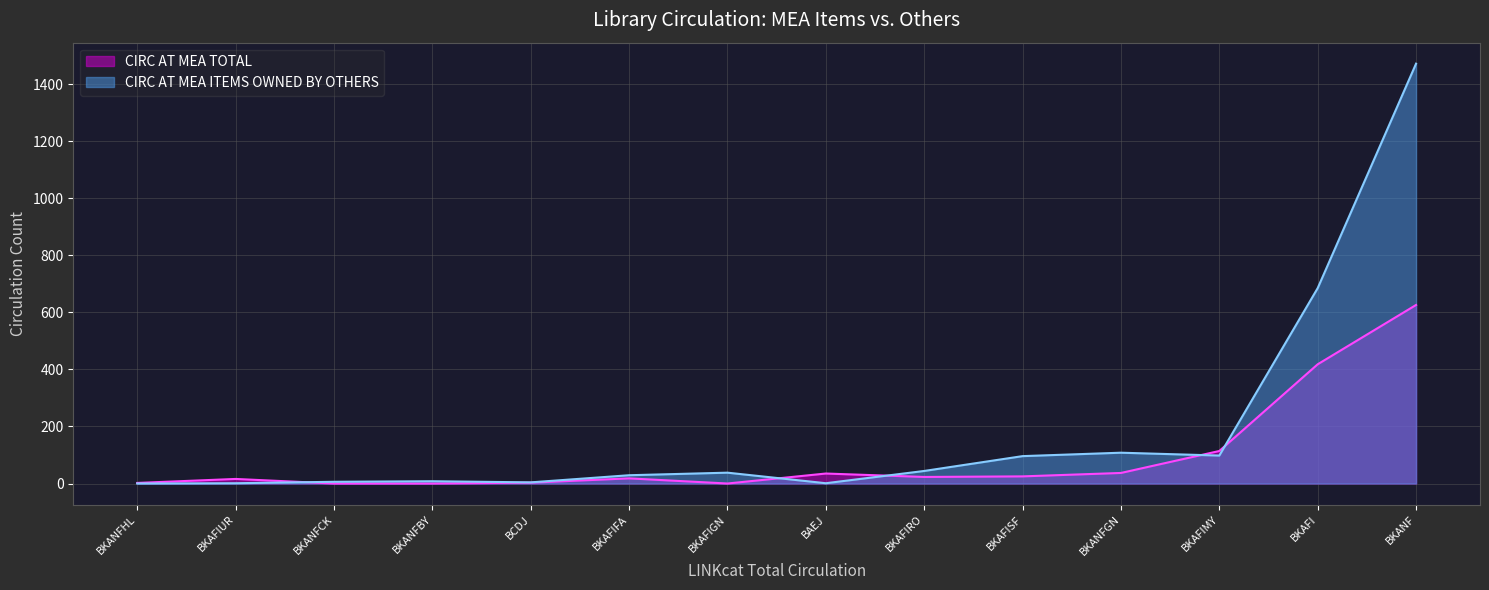

What is the spread (max minus min) of values at BKAFIGN?

38